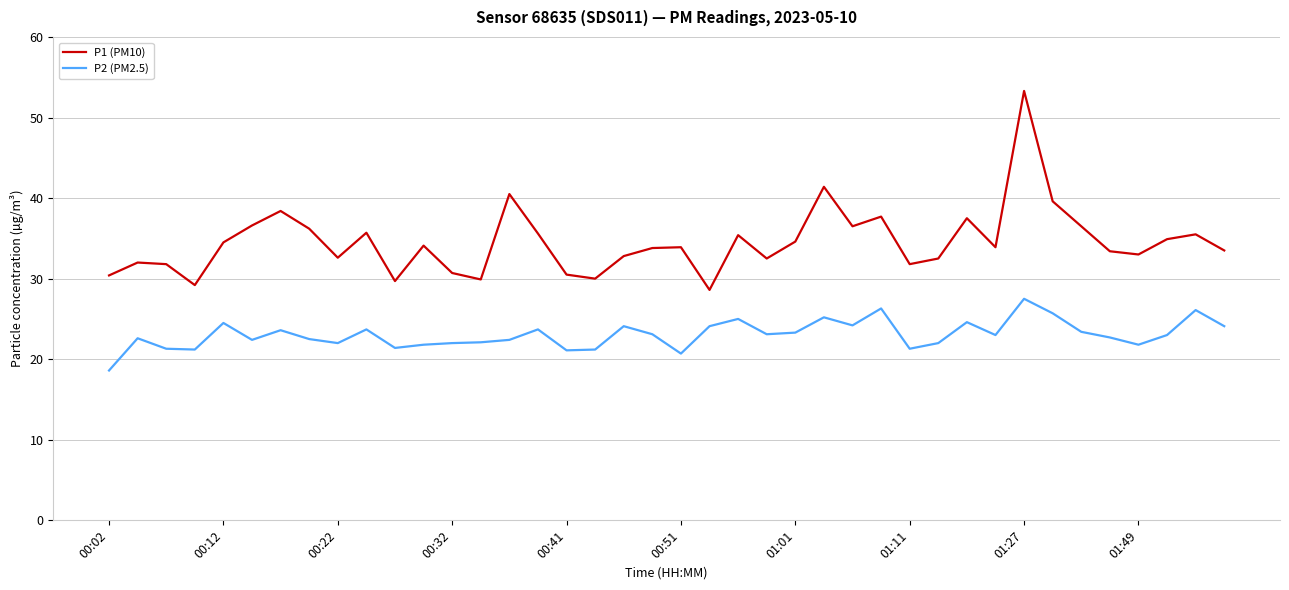

Which series has the largest total across all categories?

P1 (PM10)